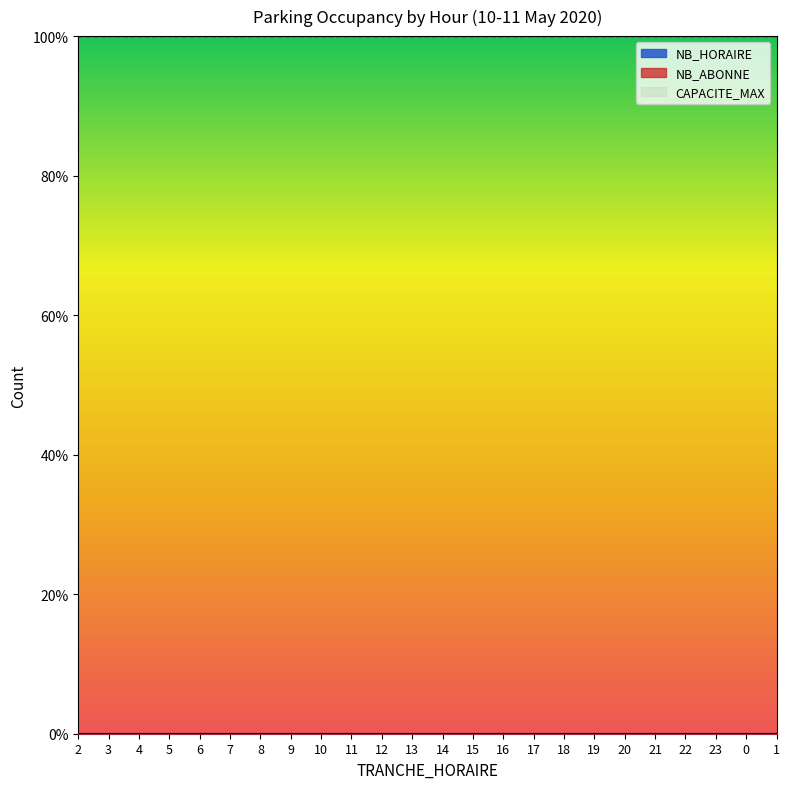

Which has a higher value, 12 or 7?

12